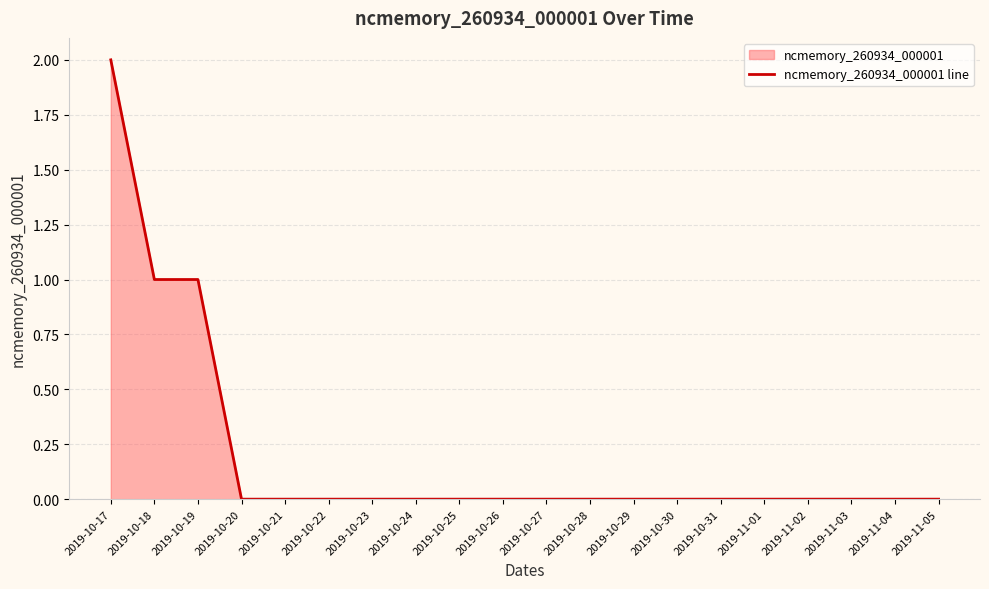

What is the difference between the second highest and second lowest values?

1